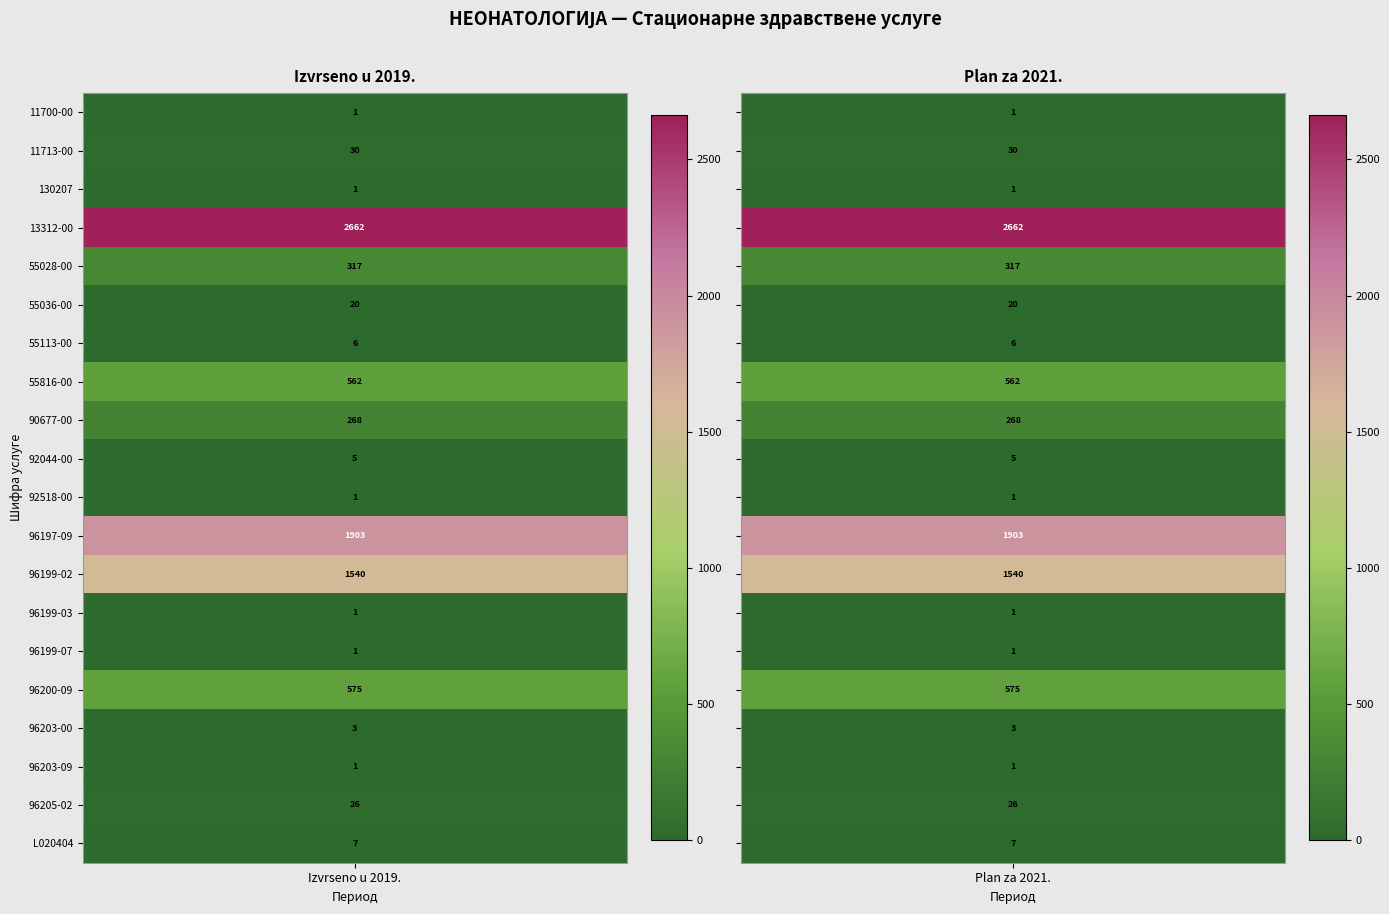

Between 0 and 1, which series saw the biggest shift?

11700-00